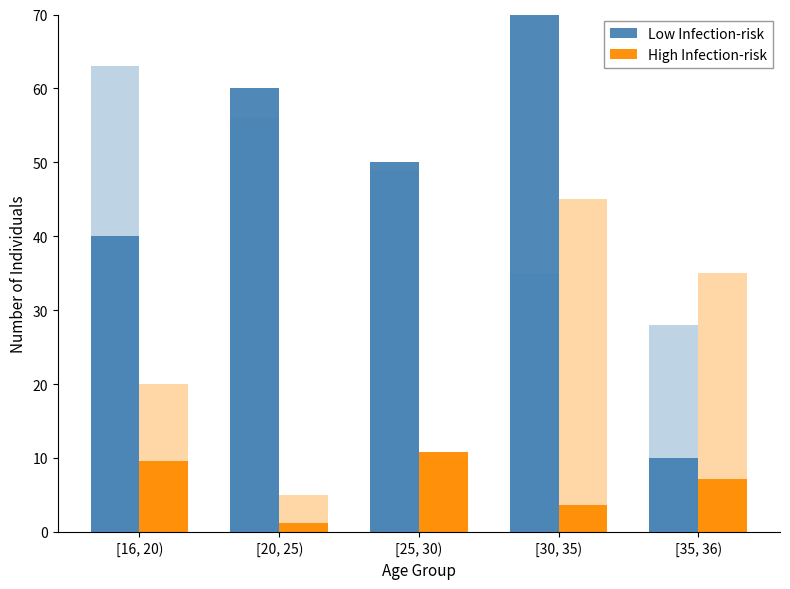

Are the bars horizontal?

No